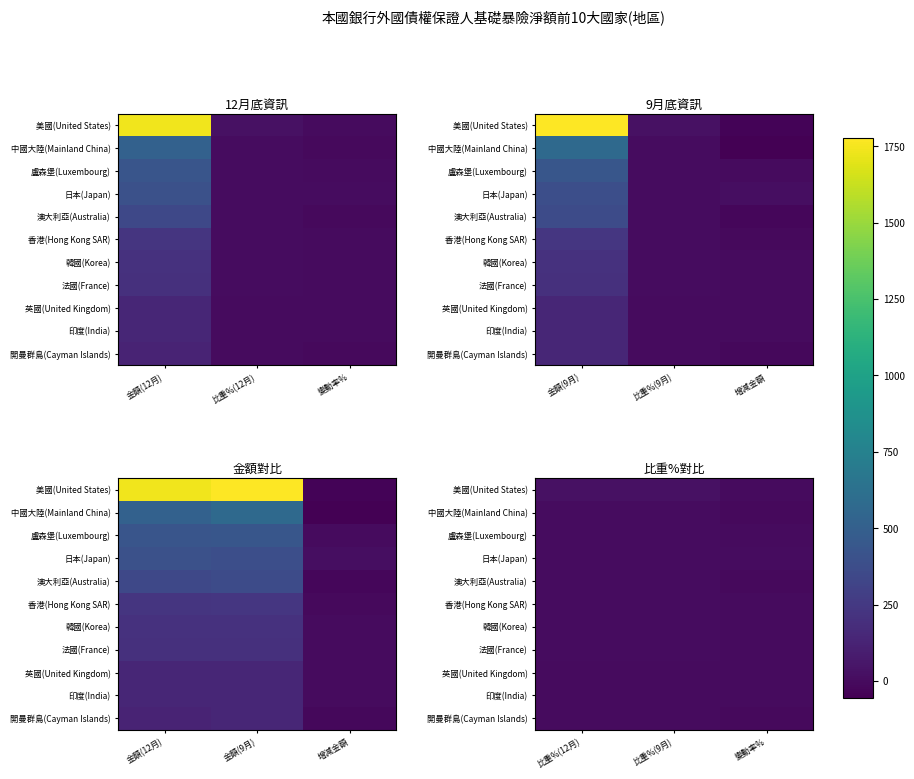

What is the approximate value of 澳大利亞(Australia) at 比重%(9月)?

6.0